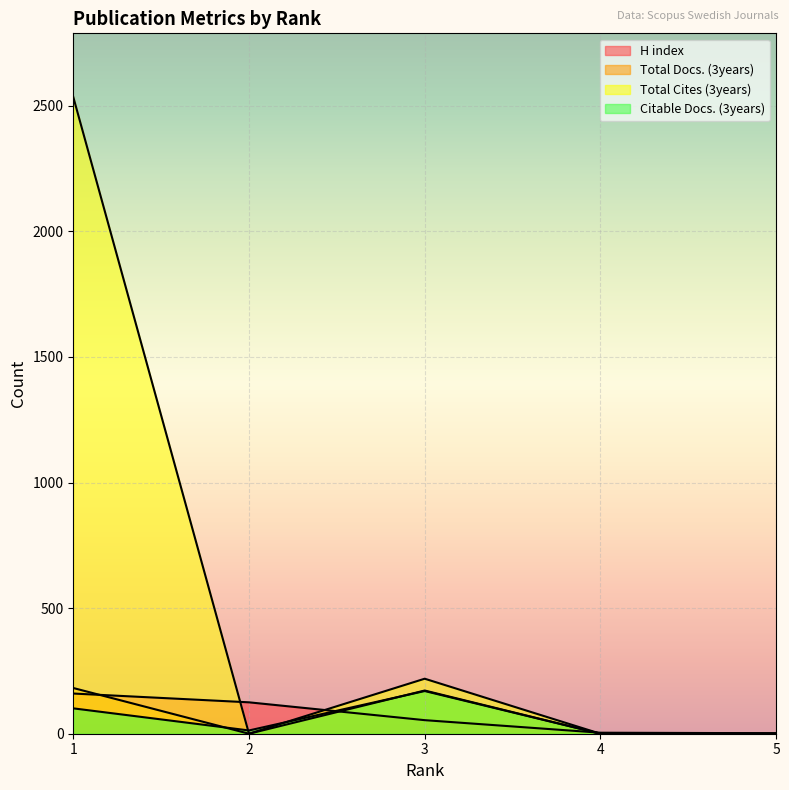

Rank the series by their maximum value, from lowest to highest.

H index, Citable Docs. (3years), Total Docs. (3years), Total Cites (3years)